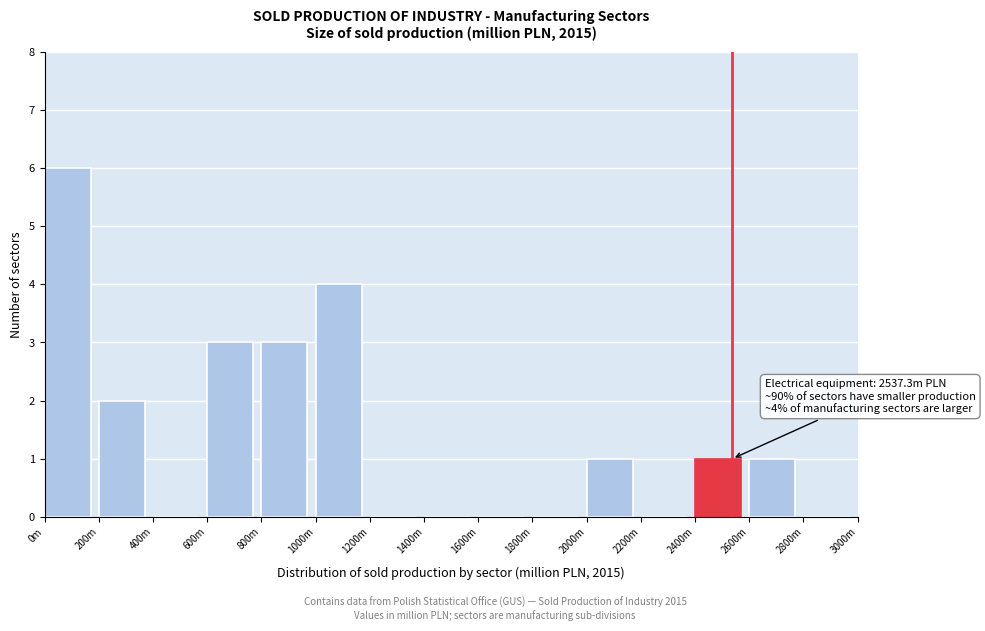

Reading left to right, what are all the values shown in this chart?

0m=6	200m=2	400m=0	600m=3	800m=3	1000m=4	1200m=0	1400m=0	1600m=0	1800m=0	2000m=1	2200m=0	2400m=1	2600m=1	2800m=0